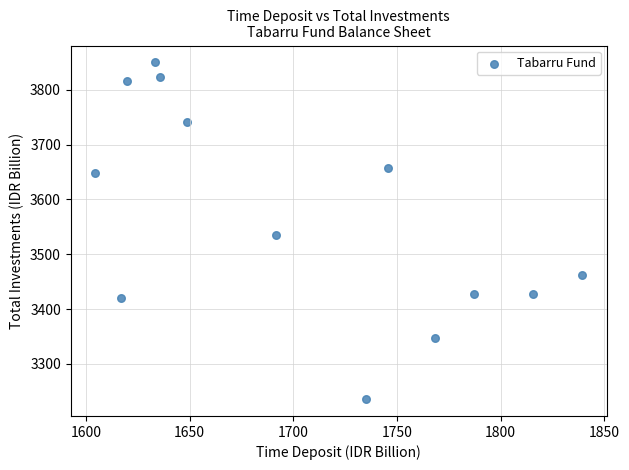

What is the range of Y values (max minus min)?

614.5